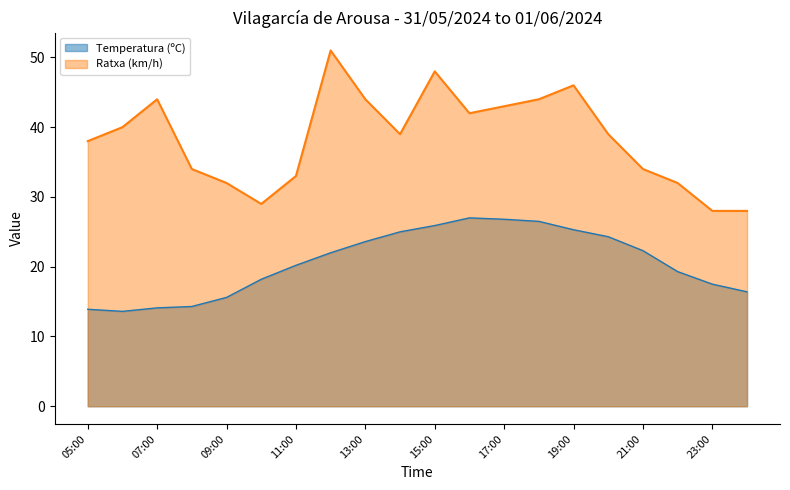

How many lines are shown in the chart?

2